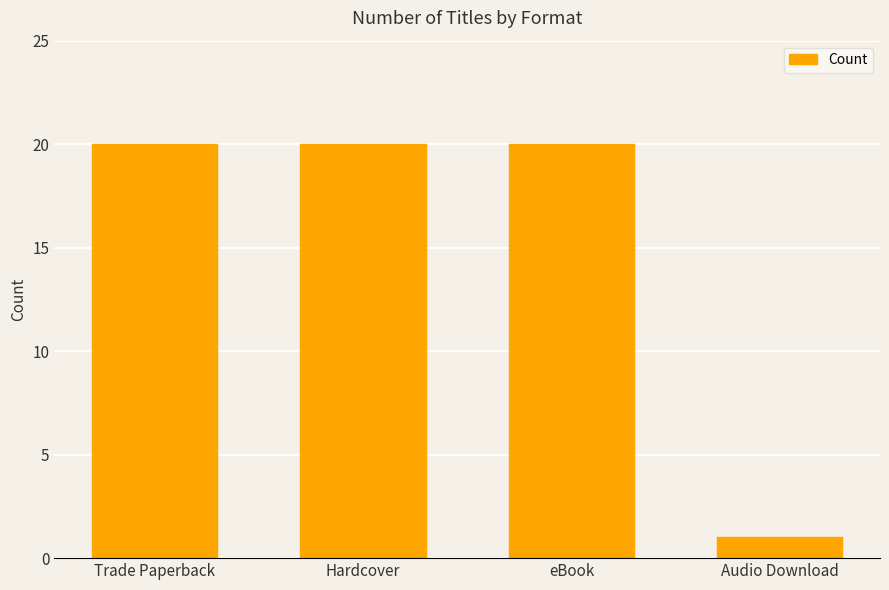

What is the smallest value displayed?

1